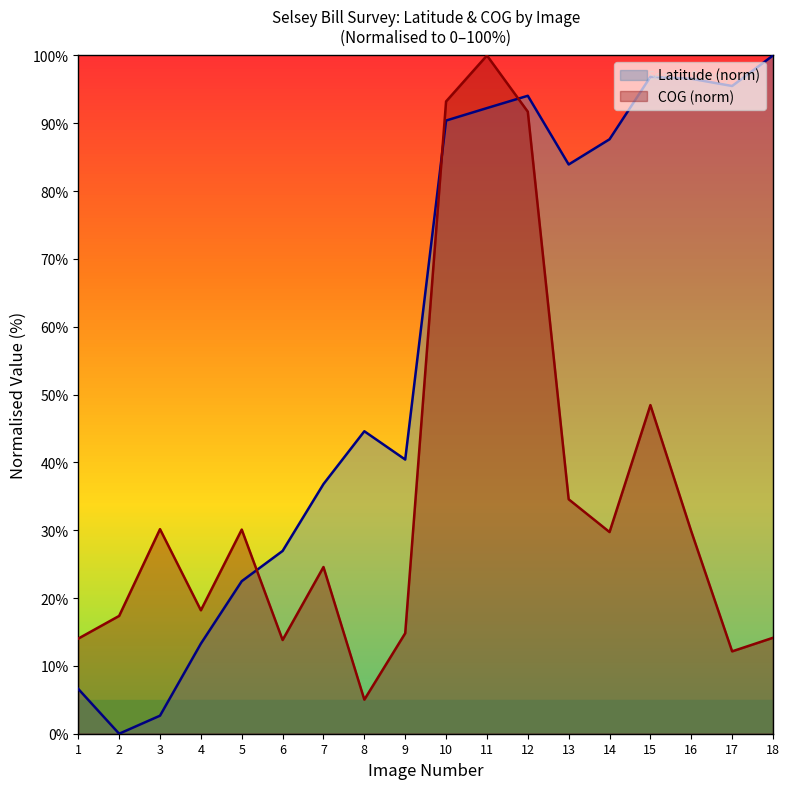

At which category does Latitude reach its first local valley?

2